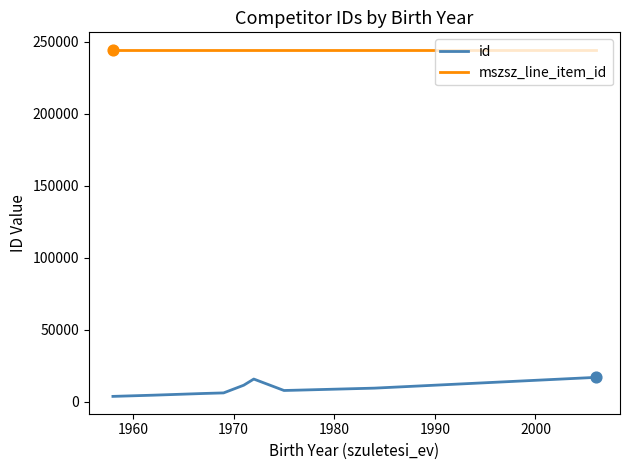

Which series has the widest spread of values?

id